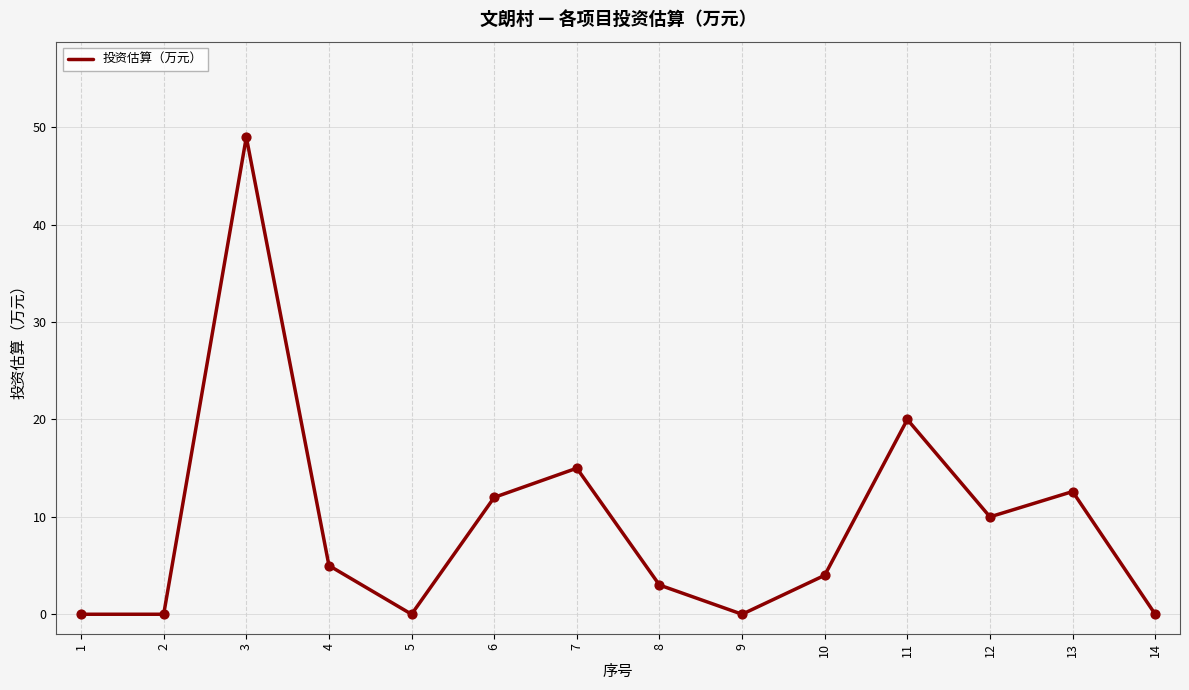

Which has a higher value, 4 or 7?

7